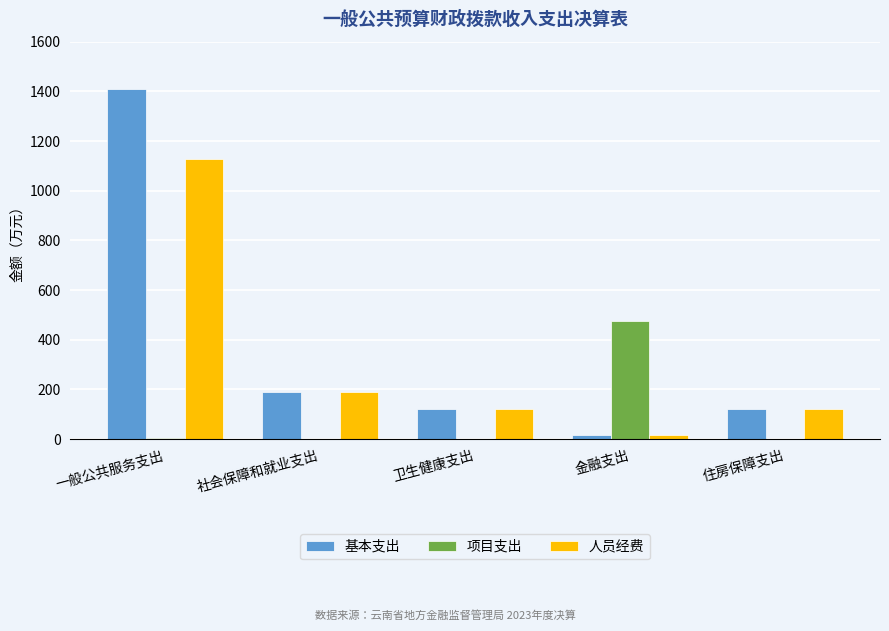

What is the sum of all 人员经费 values?

1579.2